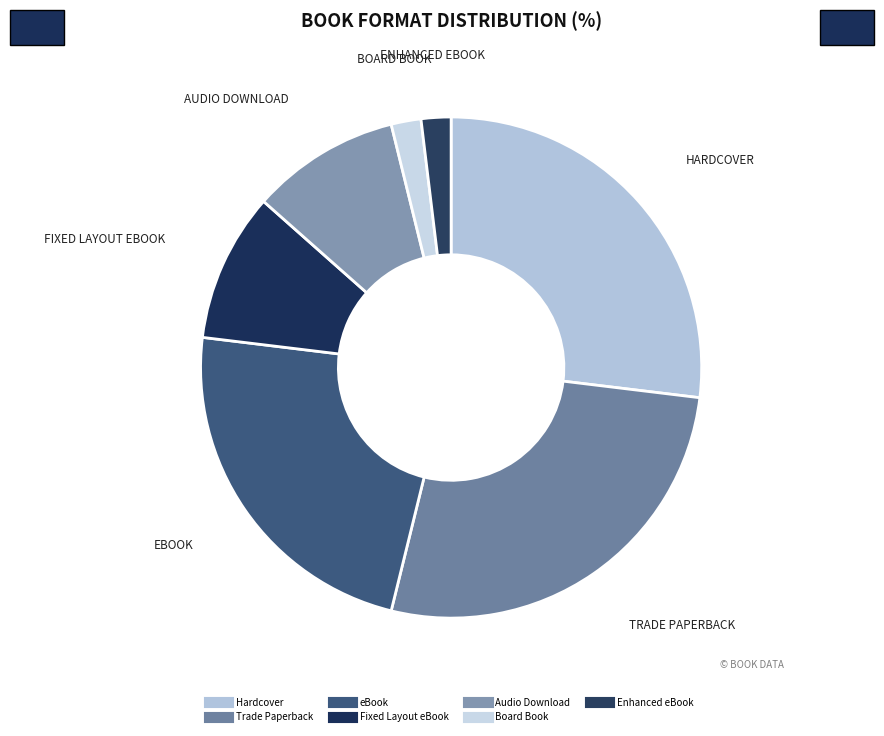

What percentage is the Audio Download slice, to the nearest percent?

10%